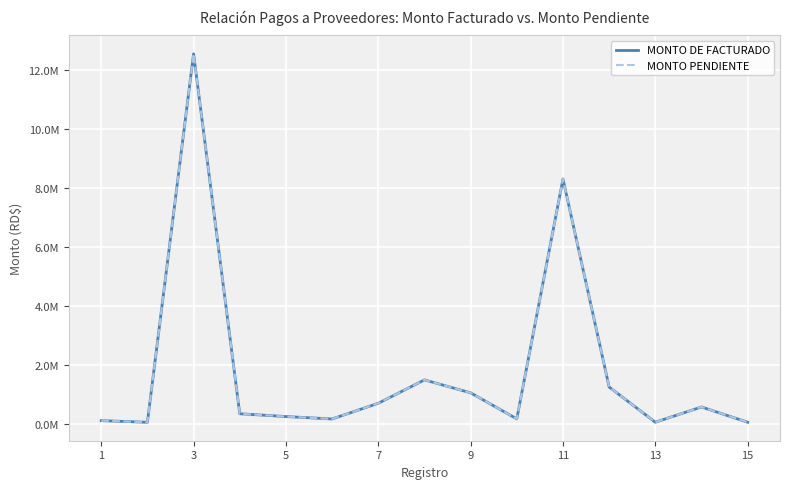

True or false: MONTO PENDIENTE has more than 0 points higher than both neighbors.

True